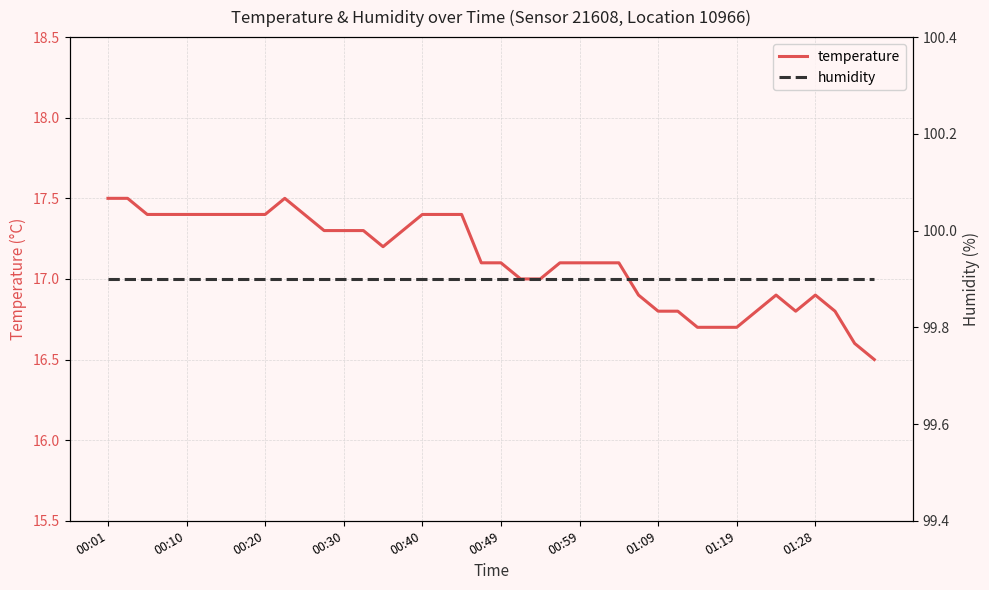

The value of temperature at 01:19 is 16.7. True or false?

True